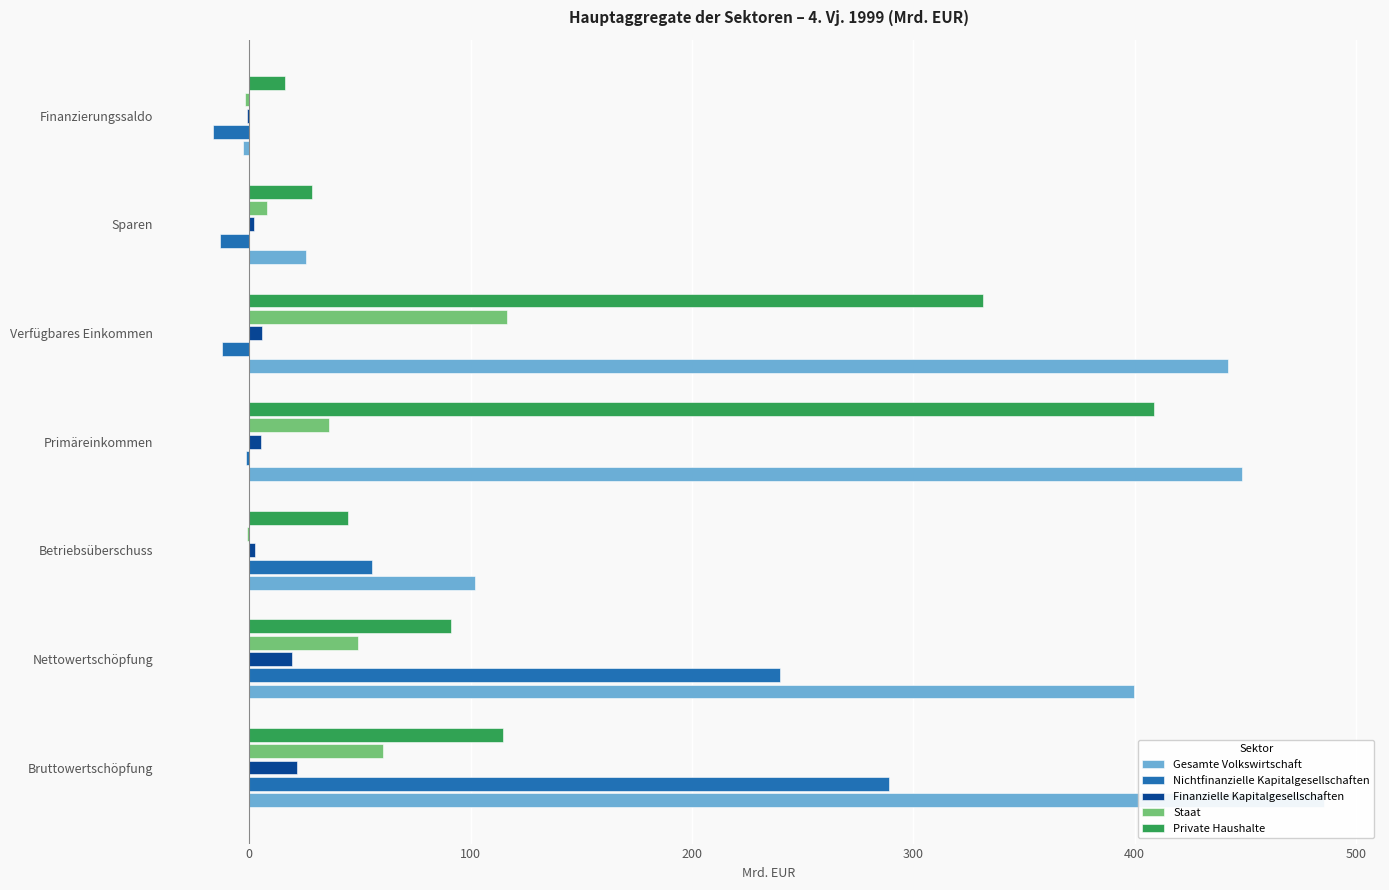

What is the maximum value for Finanzielle Kapitalgesellschaften?

21.6